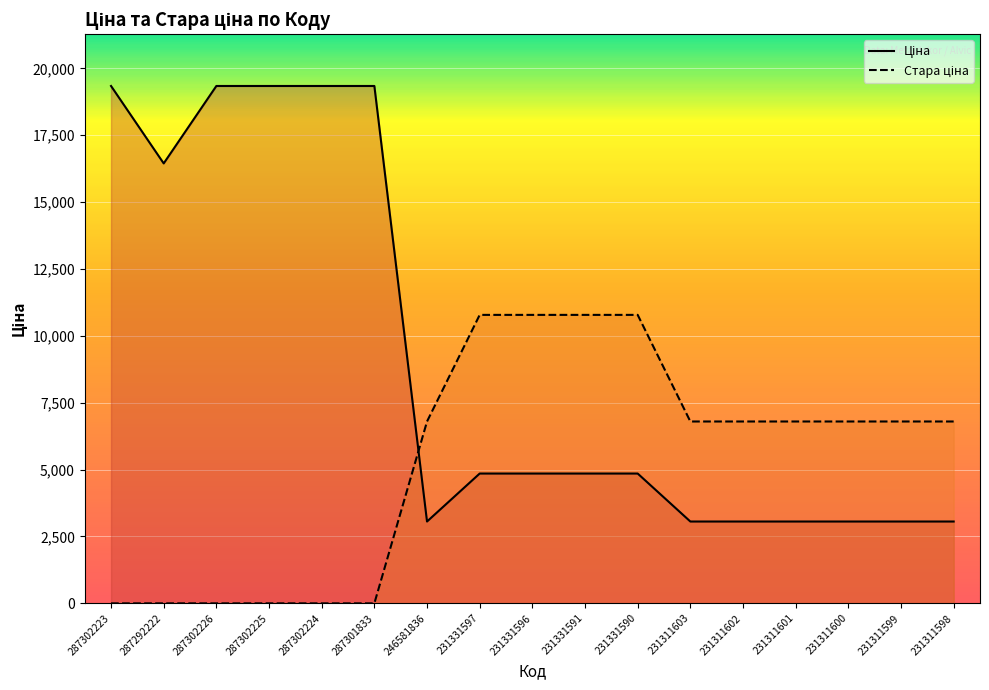

Count the number of categories in the chart.

17